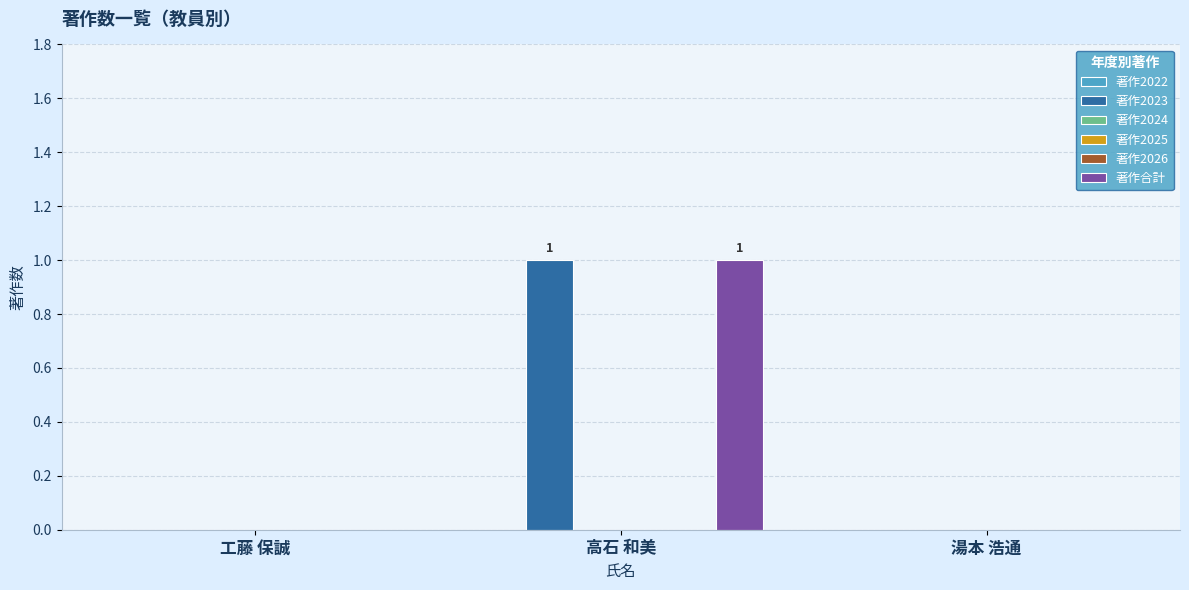

At which category is the sum across all series the highest?

高石 和美